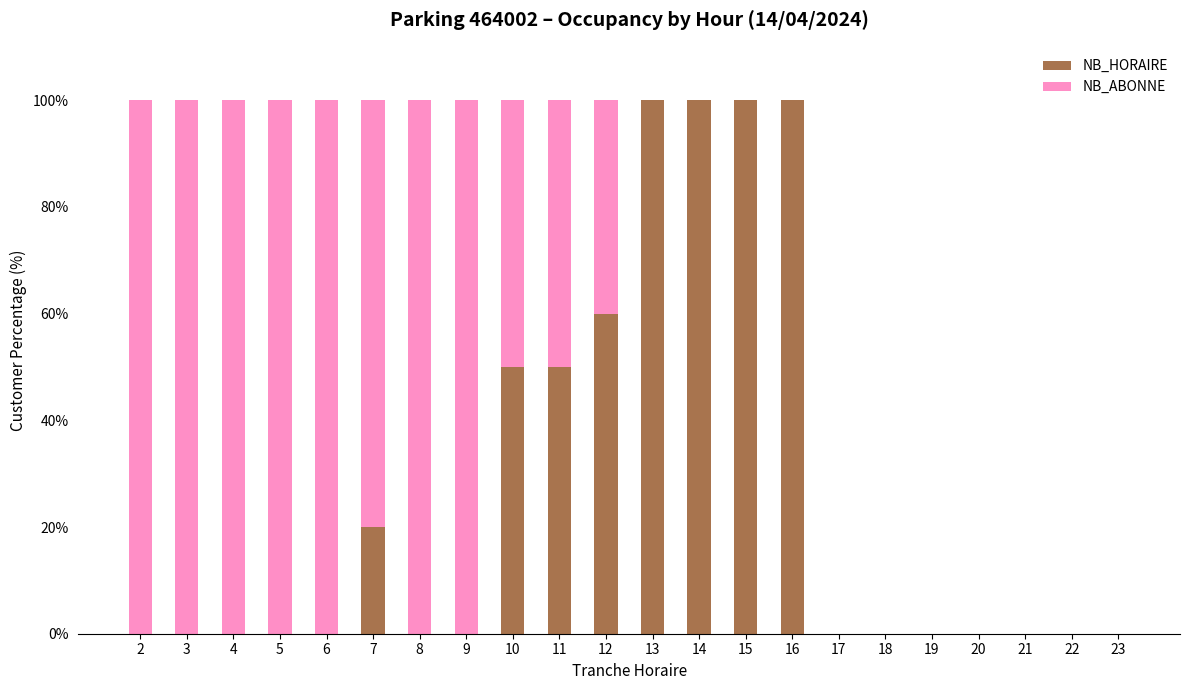

What is the sum of all NB_HORAIRE values?

580